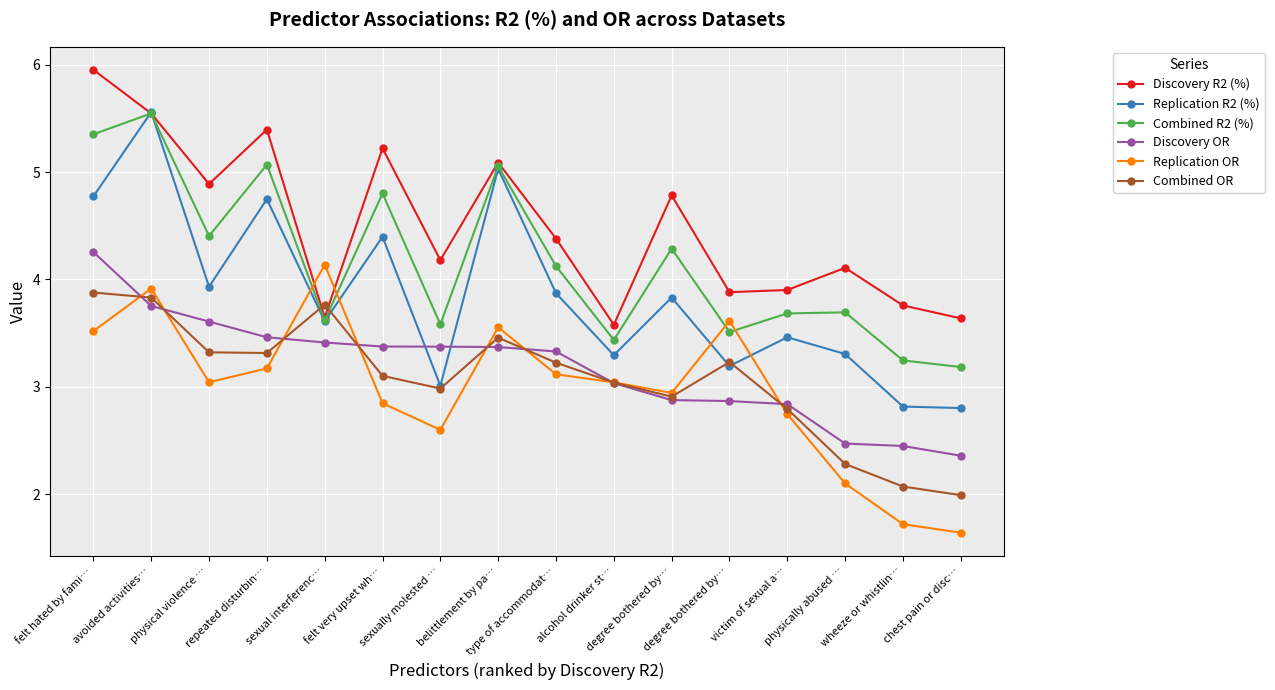

Count the number of data series in this chart.

6